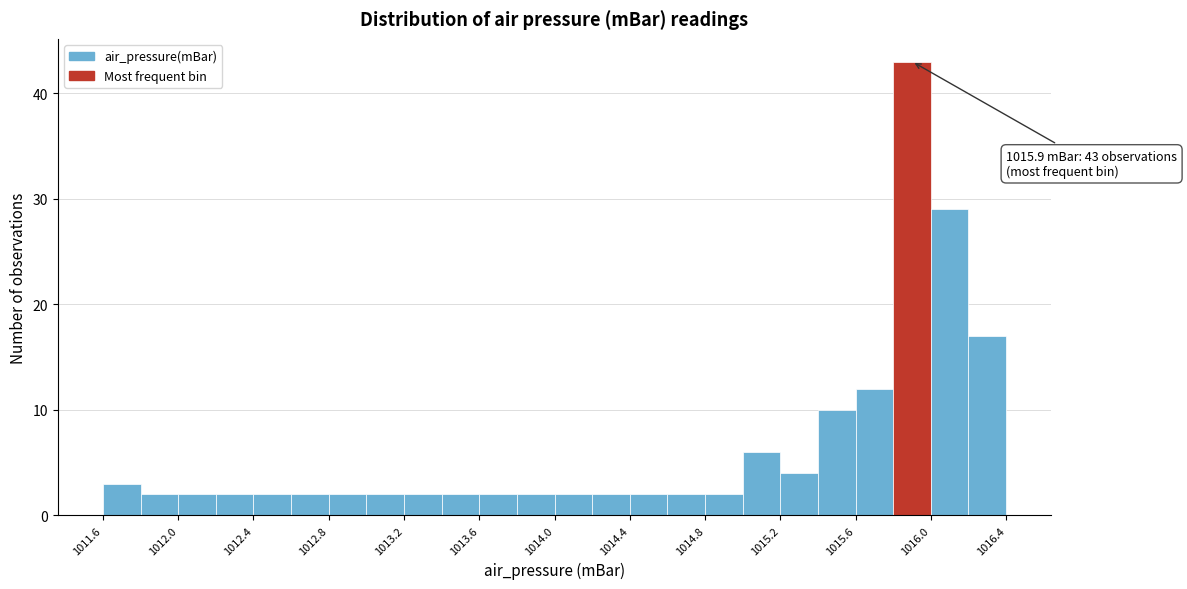

Over which range of the x-axis is the bar tallest?

1015.8 to 1016.0